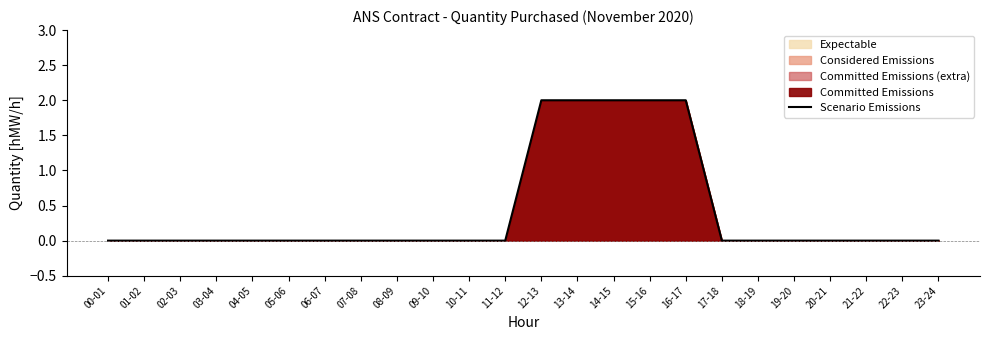

Which category has the highest value across all series?

12-13